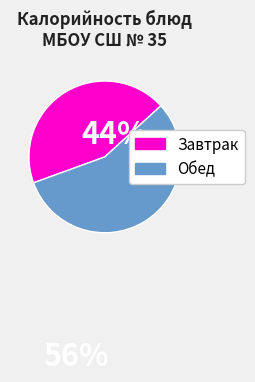

True or false: Обед accounts for 44% of the total.

False